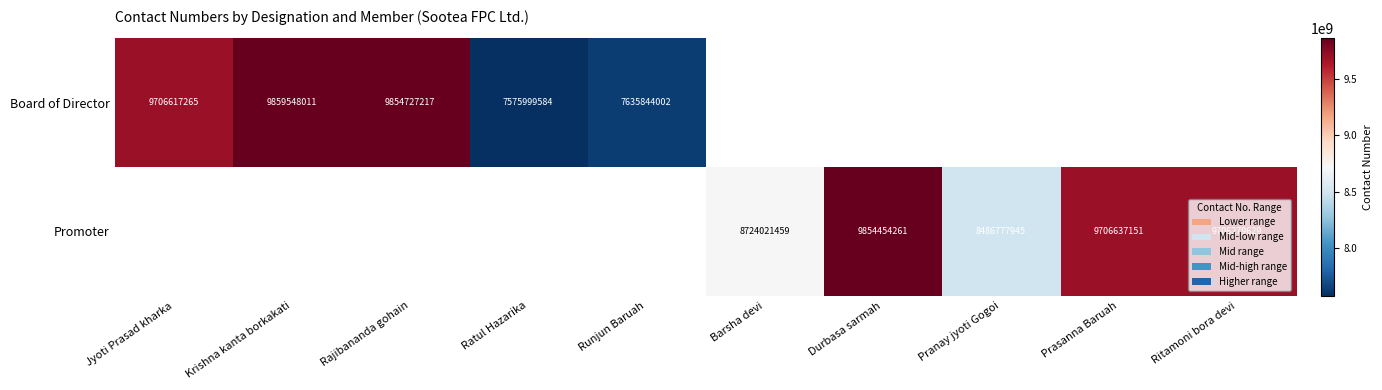

Is the value of Board of Director at Jyoti Prasad kharka greater than the value of Promoter at Durbasa sarmah?

No